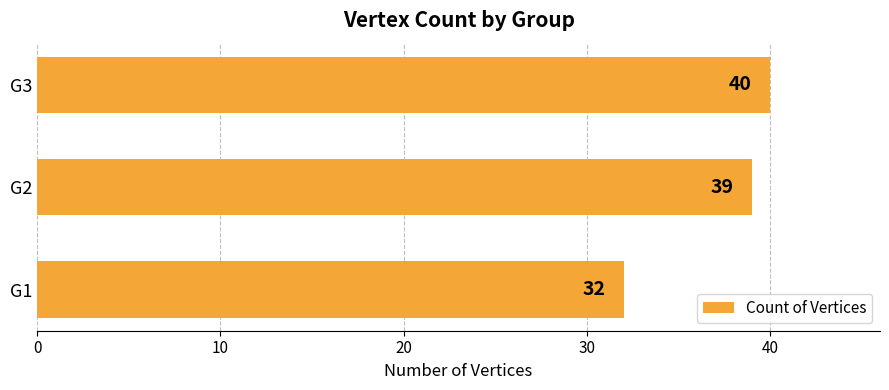

What value does the data have at G1?

32